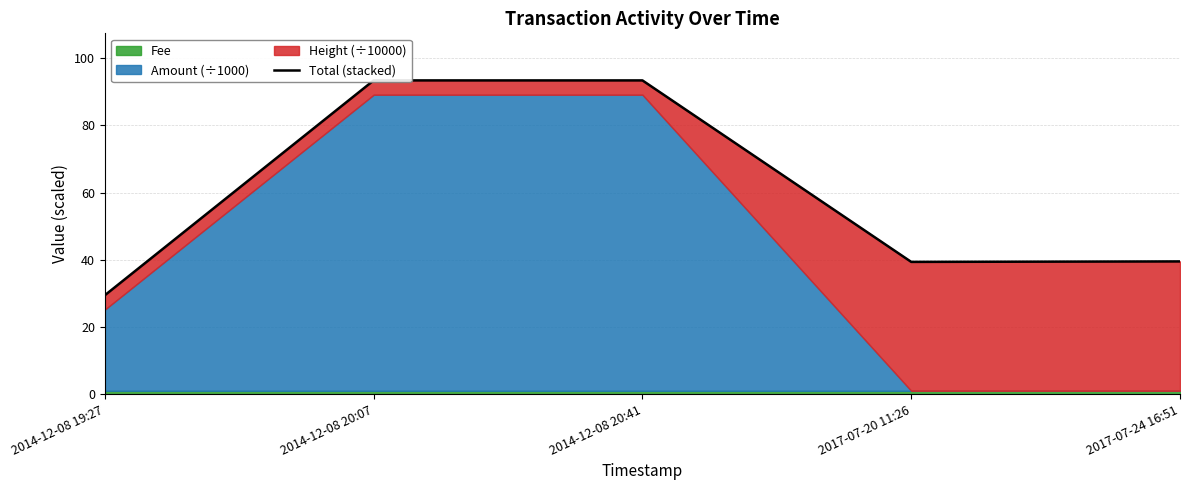

At which label is the value closest to 61?

2017-07-24 16:51